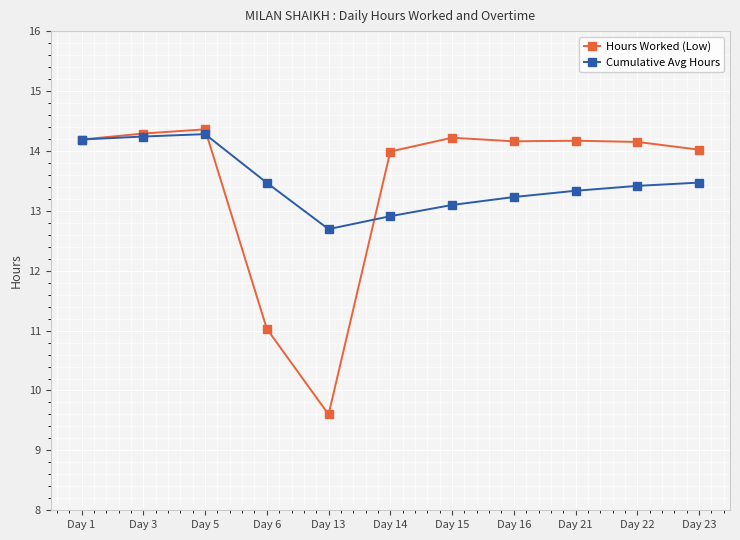

What is the minimum value shown in the chart?

9.6